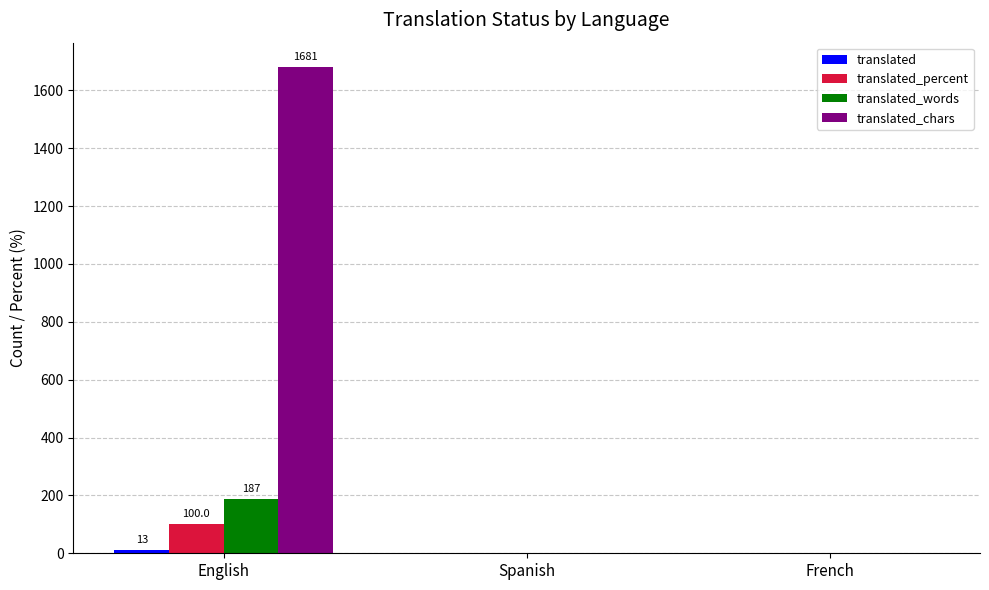

At which category is the sum across all series the highest?

English